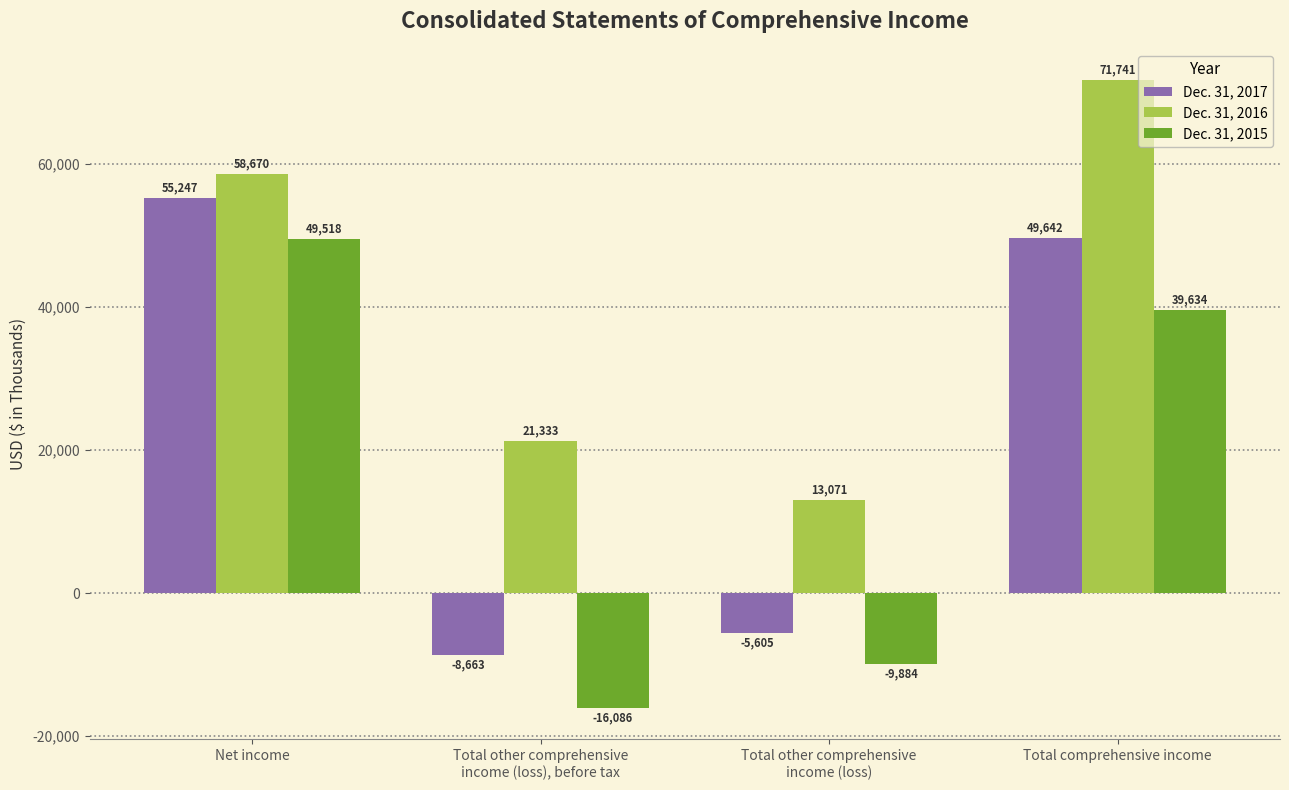

What is the value of the Dec. 31, 2015 bar at the 1st from the left?

49518